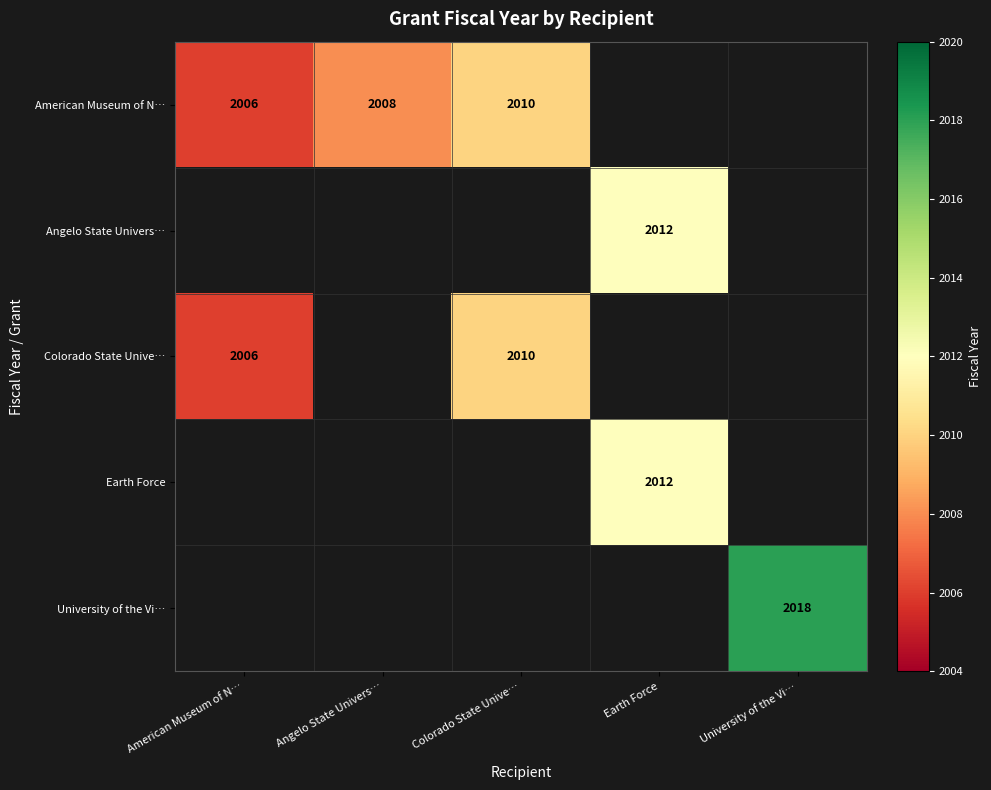

The Colorado State Unive… series shows 903 at Colorado State Unive…. True or false?

False